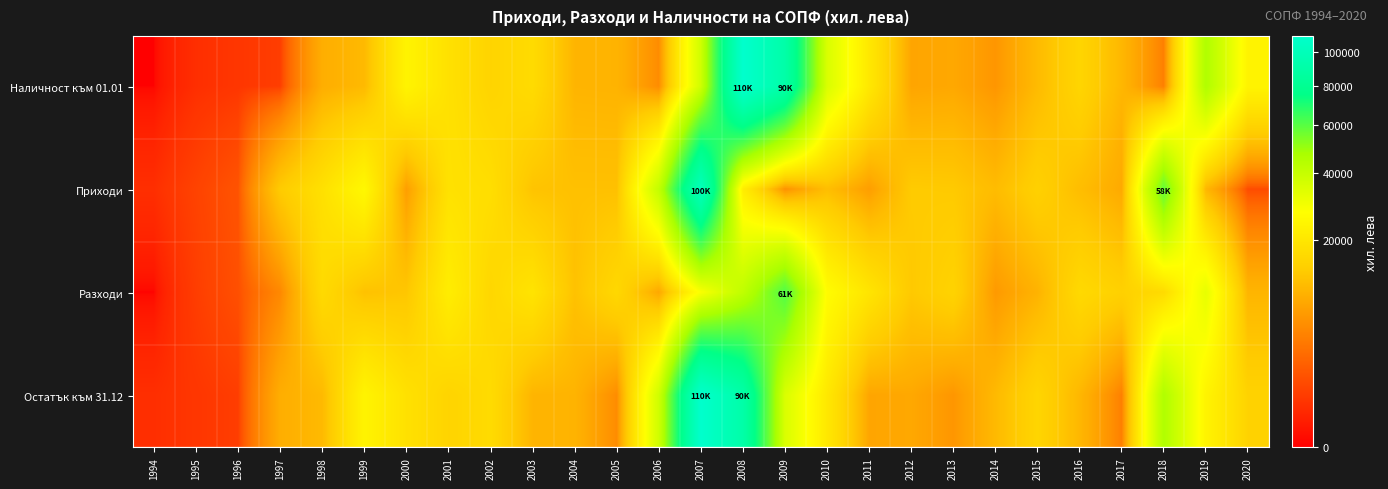

Which series has the largest total across all categories?

Остатък към 31.12